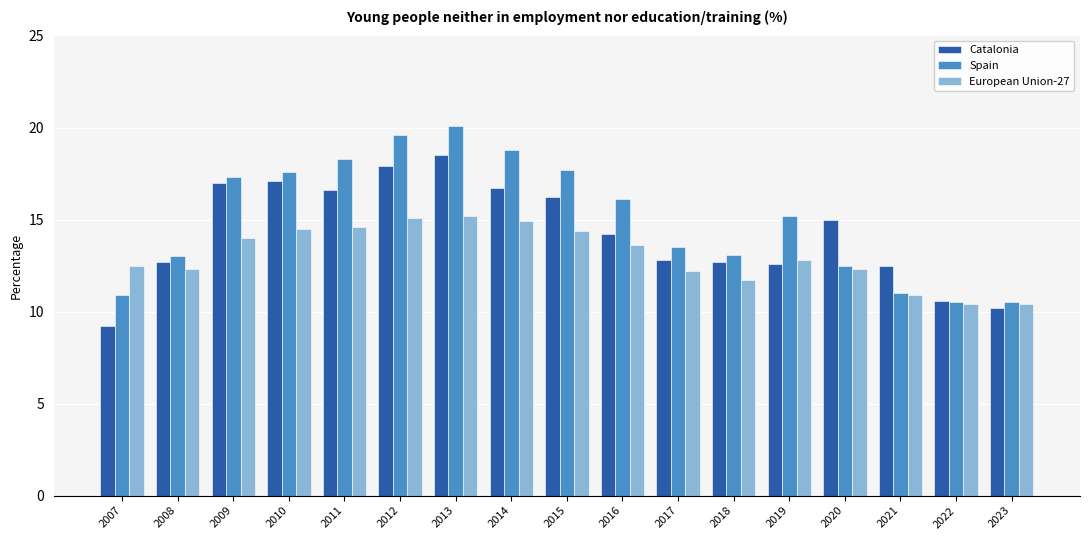

Which category has the lowest value across all series?

2007